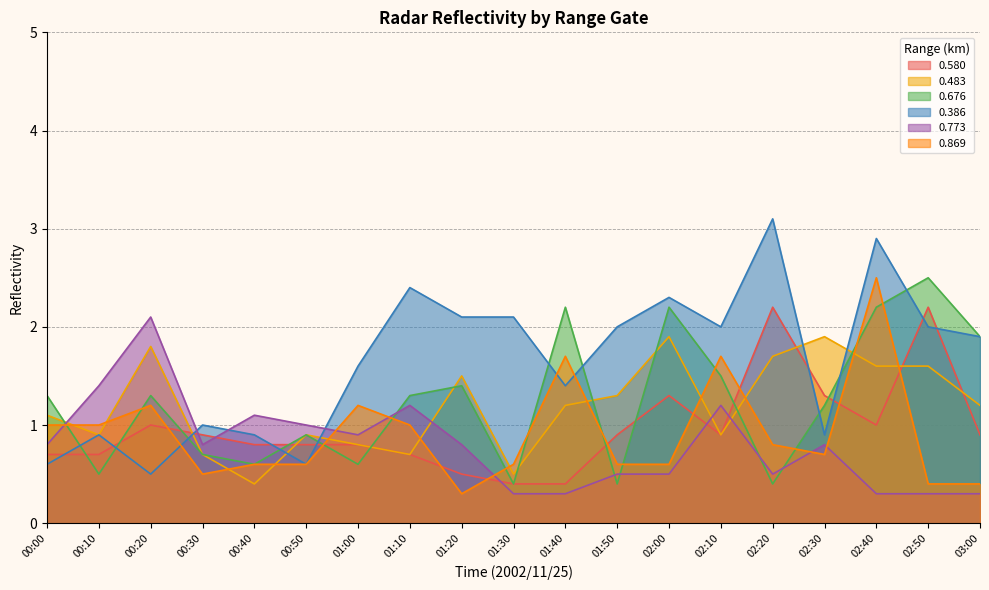

True or false: 0.483 and 0.869 cross at least once.

True